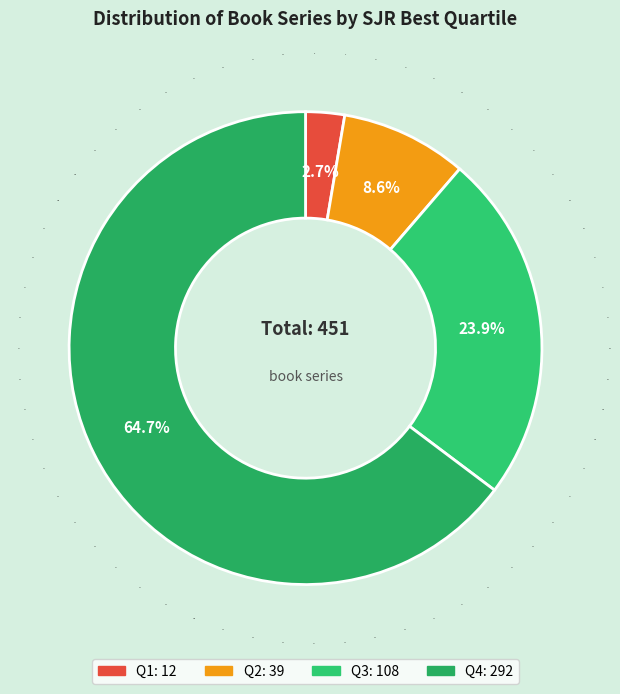

Which category has the smallest portion of the pie?

Q1